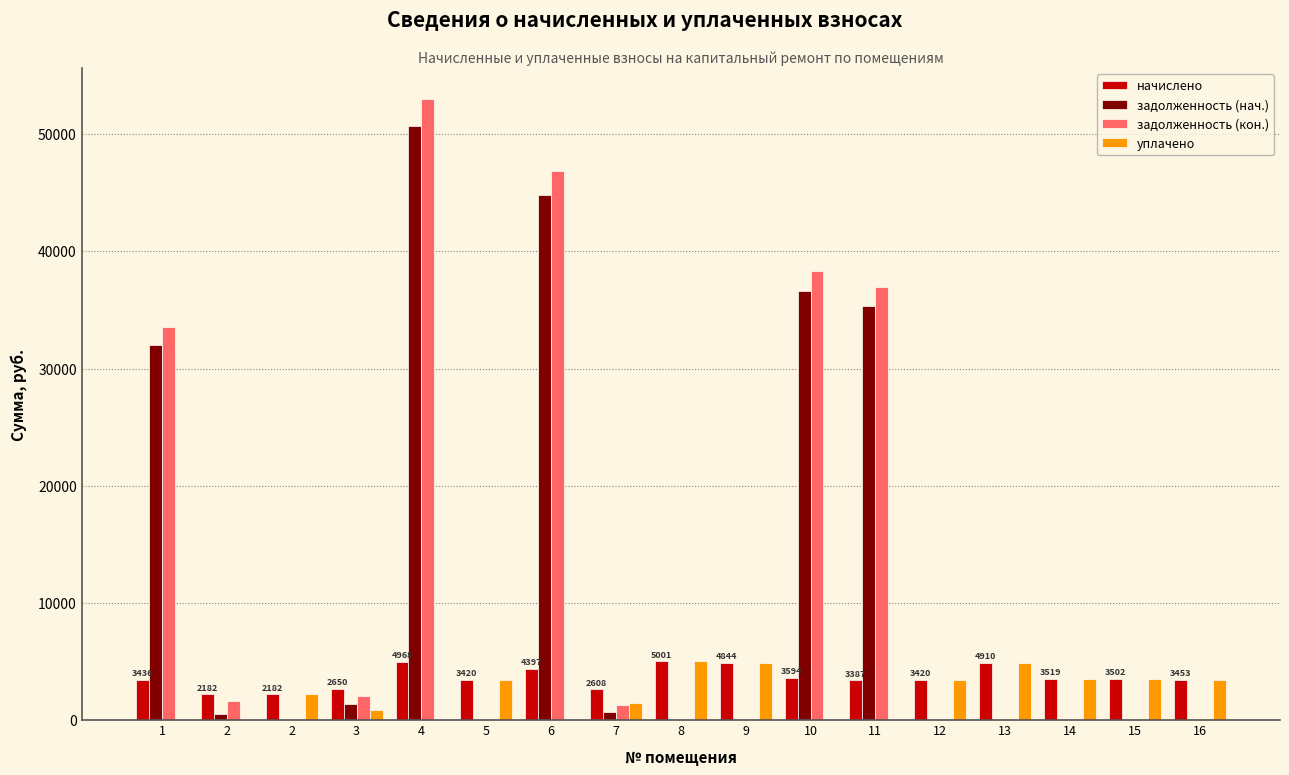

List the labels in order of уплачено value, largest first.

8, 13, 9, 14, 15, 16, 5, 12, 2, 7, 3, 1, 2, 4, 6, 10, 11